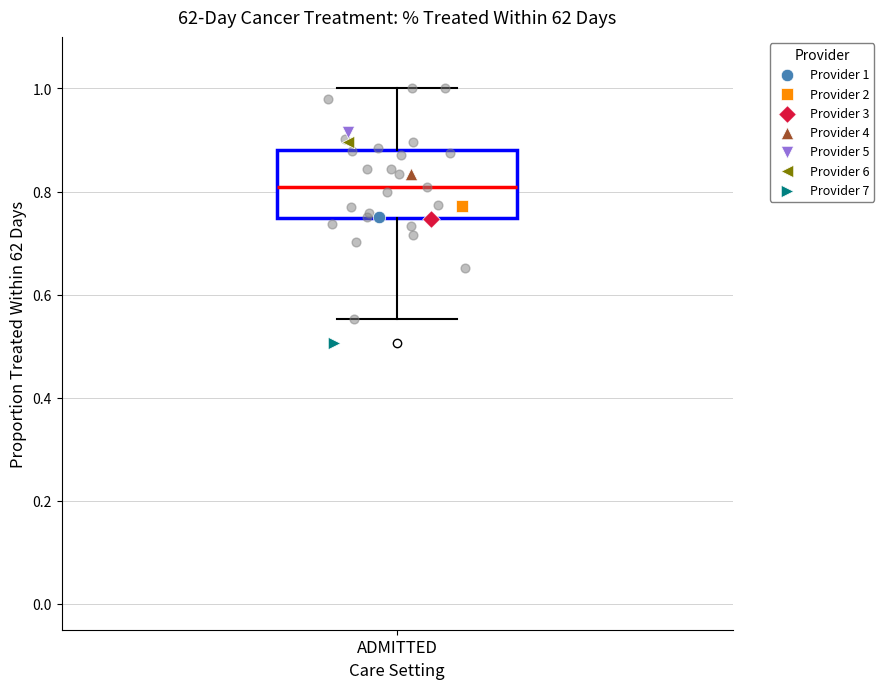

Transcribe this box plot: give where the median line is, the range the box spans, and where the two whiskers end, as read against the y-axis. The values are not printed on the chart, so give them approximately, as read against the axis.

median 0.80, box 0.74 to 0.88, whiskers 0.56 to 1.00